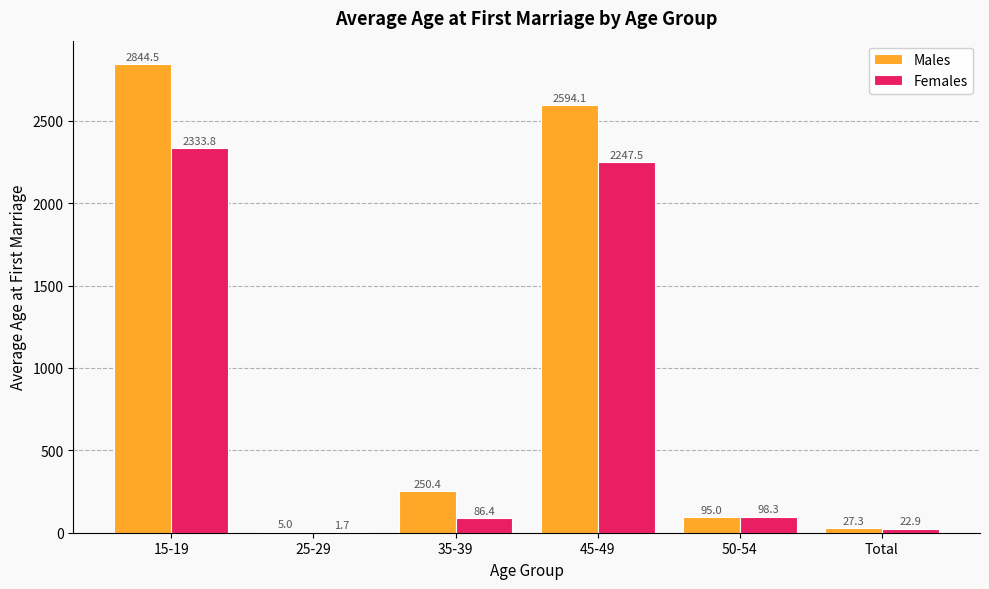

Is it true that Females equals 2247.5 at 45-49?

True